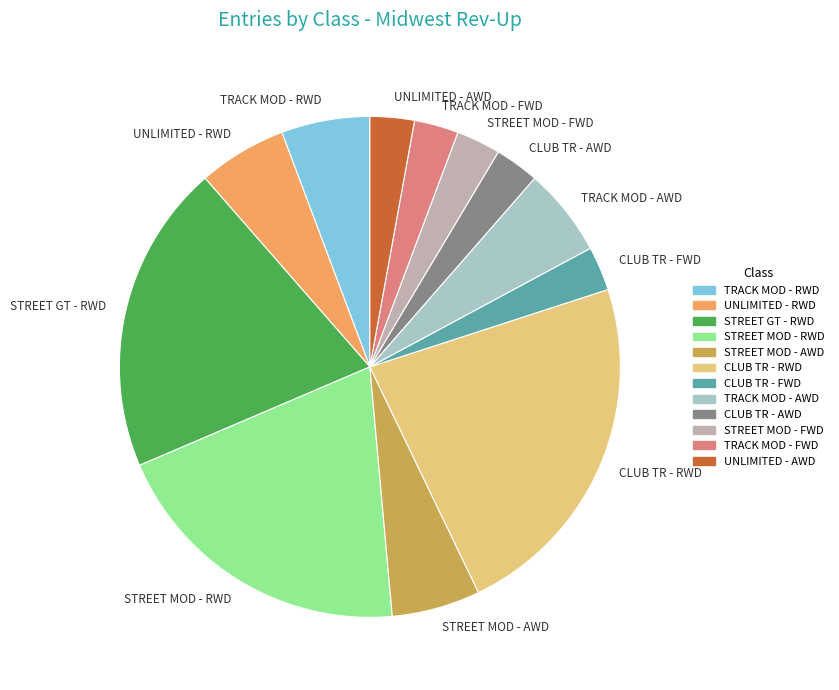

Is there any slice that represents more than half of the pie?

No